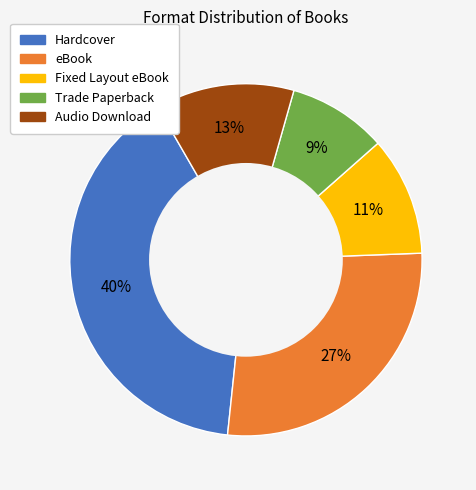

To the nearest percent, what is the combined percentage of Trade Paperback and Fixed Layout eBook?

20%